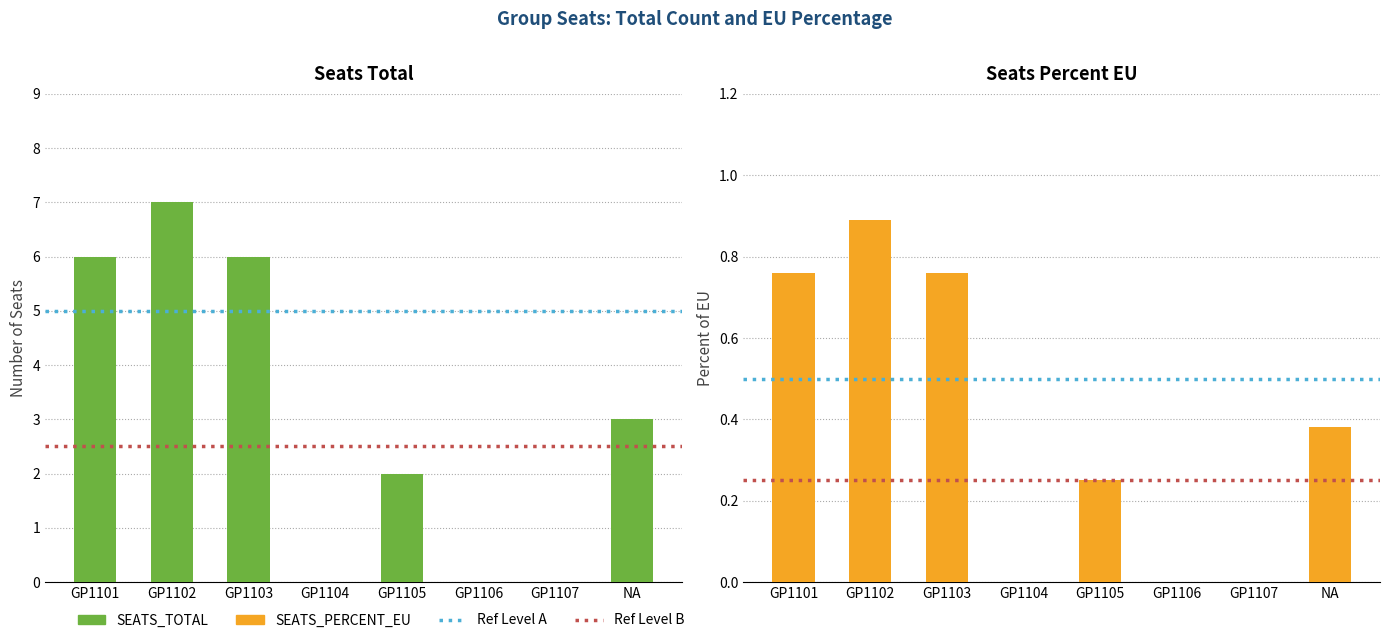

What is the spread (max minus min) of values at NA?

2.6